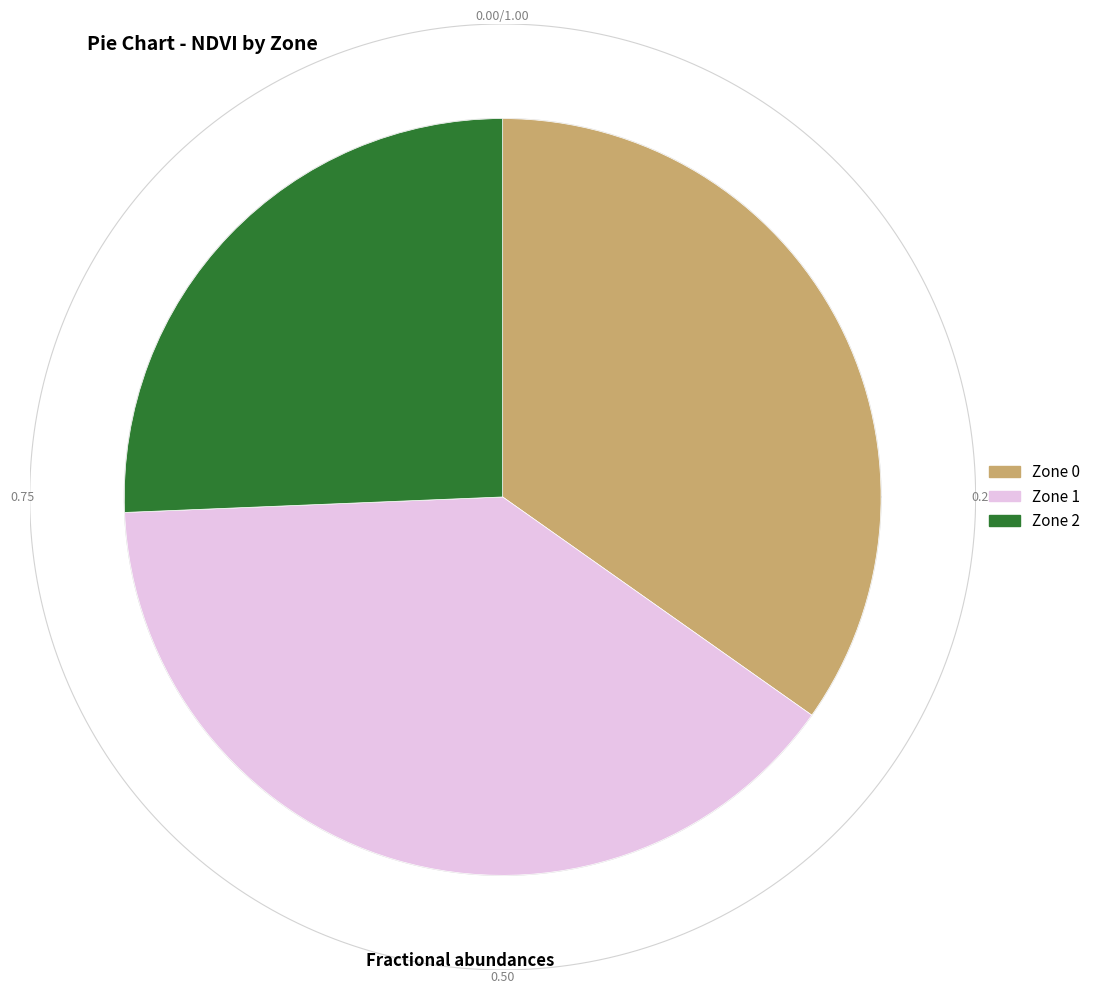

Does Zone 1 represent more than half of the total?

No